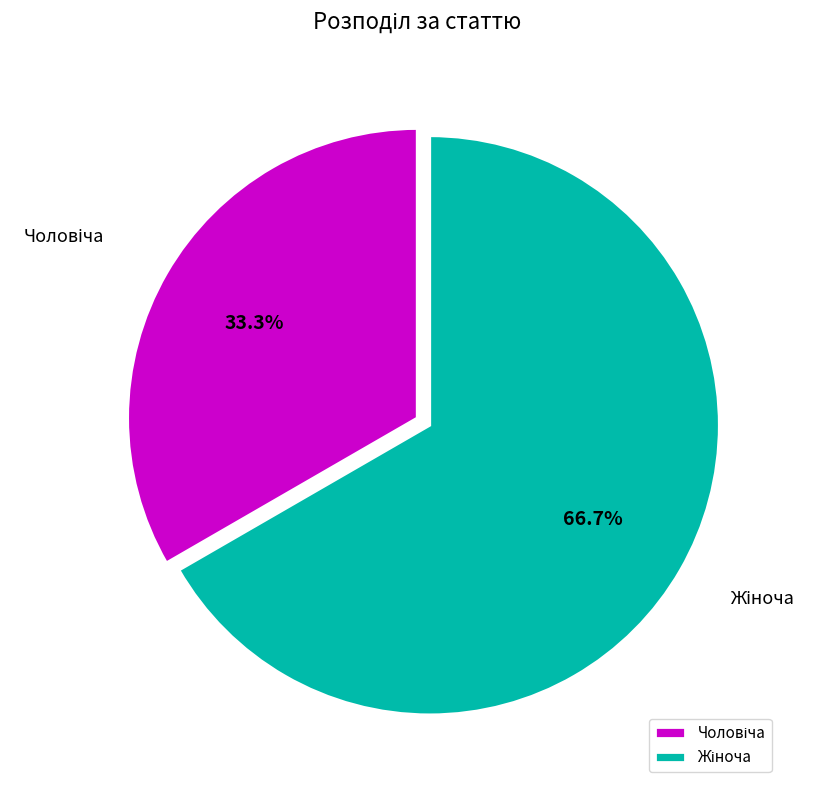

Does any single category account for the majority?

Yes